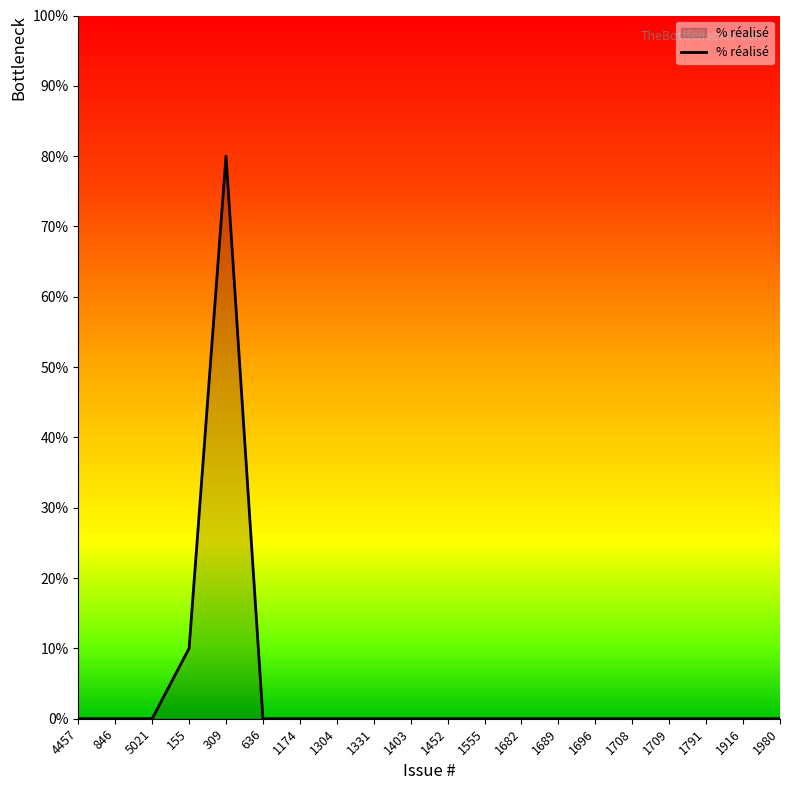

At which label is the value closest to 40?

155